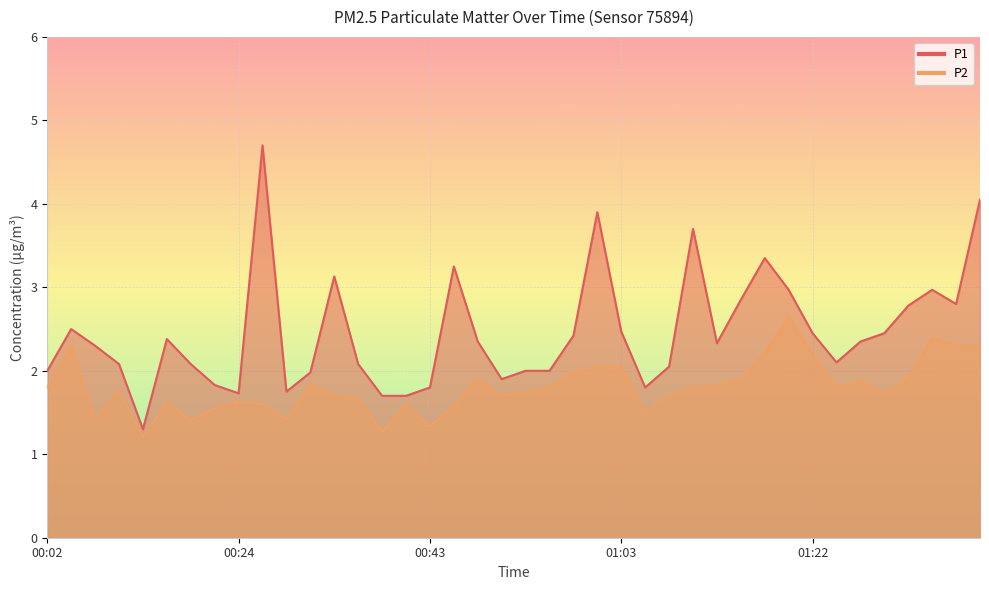

How many lines are shown in the chart?

2